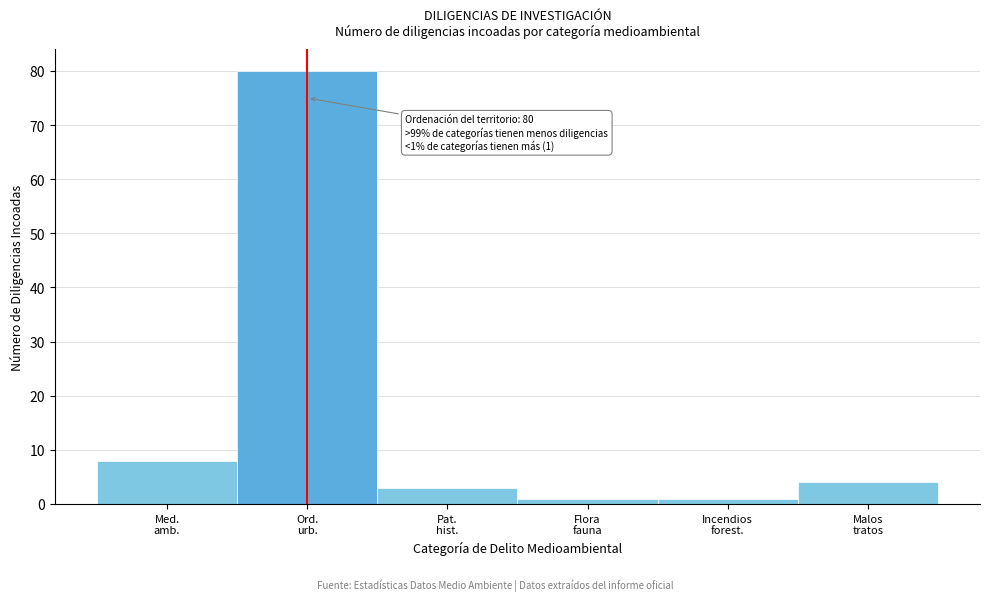

Reading left to right, what are all the values shown in this chart?

8	80	3	1	1	4